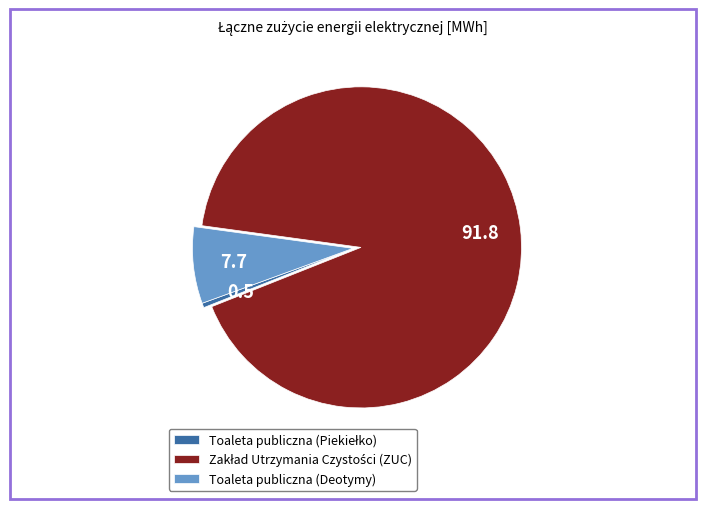

Does Toaleta publiczna (Deotymy) represent more than half of the total?

No